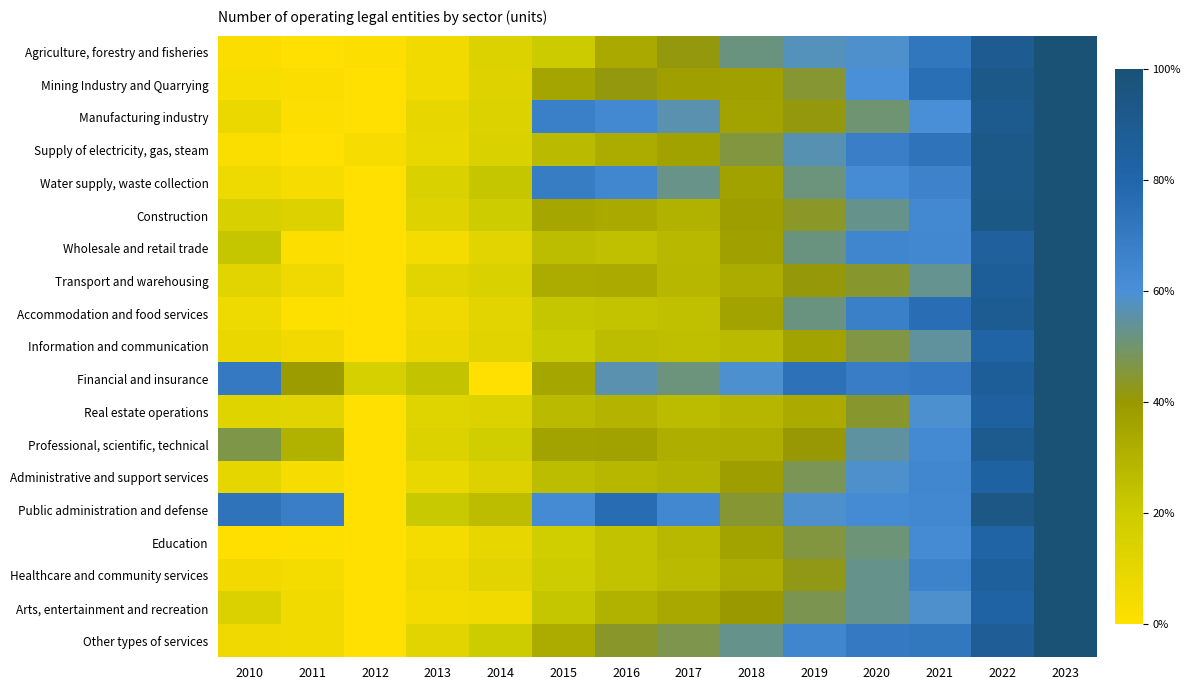

At which category does the chart reach its peak across all series?

2023